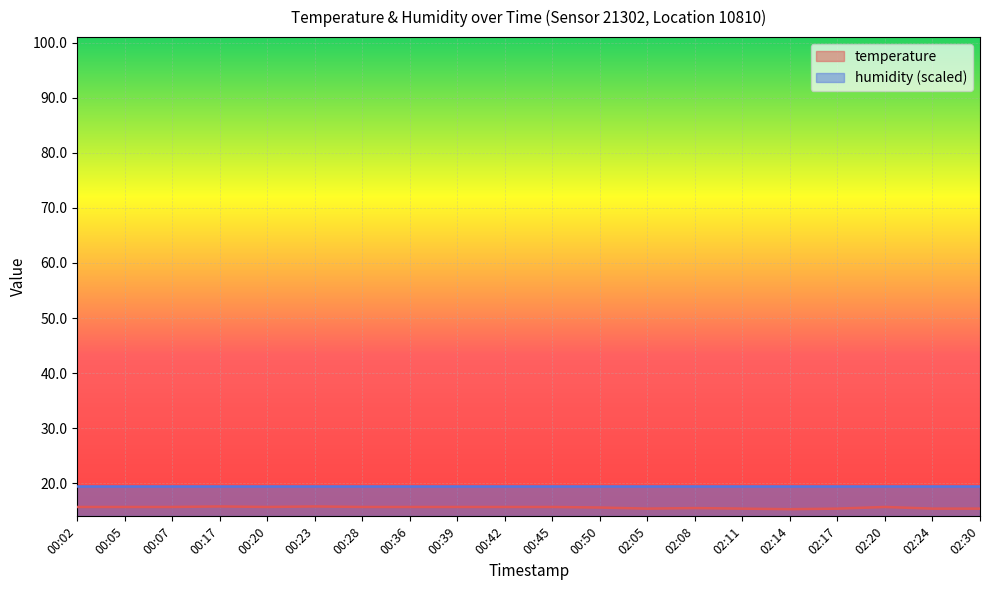

Approximately how many times larger is the value at 00:17 compared to 00:42?

1.0